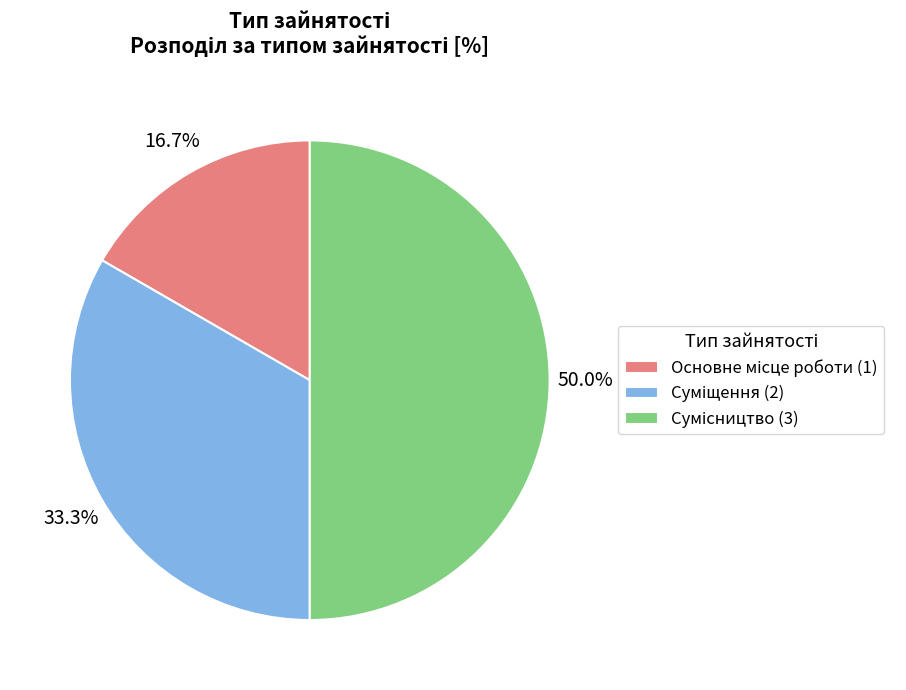

True or false: Суміщення accounts for 39% of the total.

False